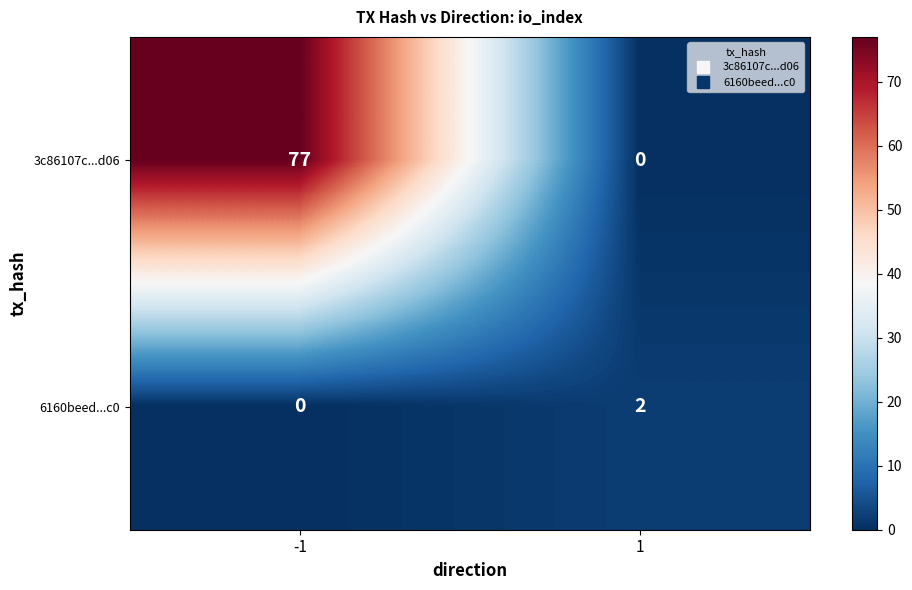

Is it true that 6160beed...c0 equals 1 at 1?

False